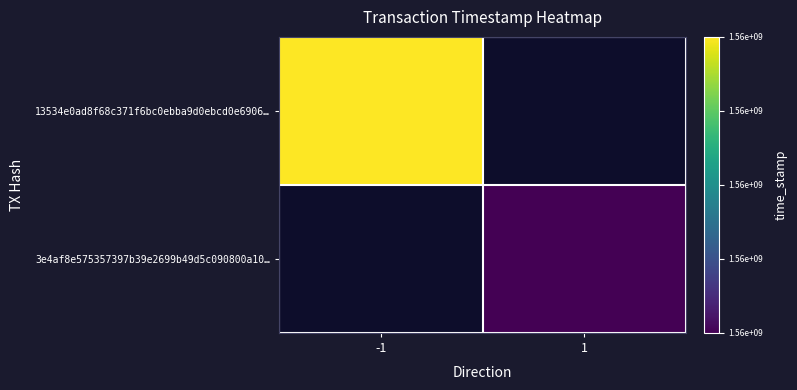

List the labels in order of 3e4af8e575357397b39e2699b49d5c090800a10… value, smallest first.

-1, 1